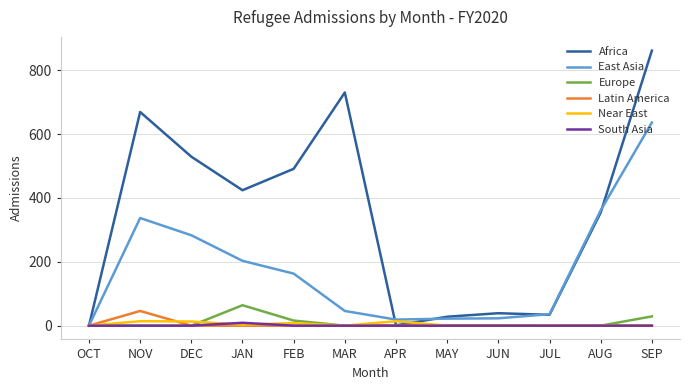

Which series has the largest total across all categories?

Africa